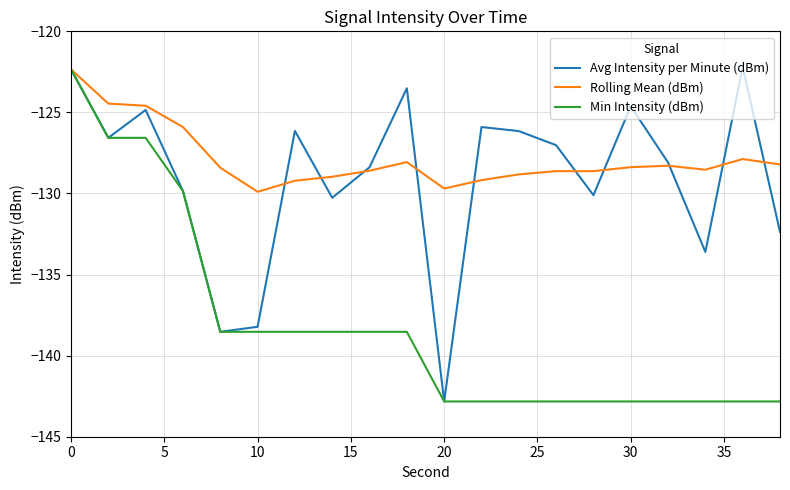

Which series has the largest total across all categories?

Rolling Mean (dBm)